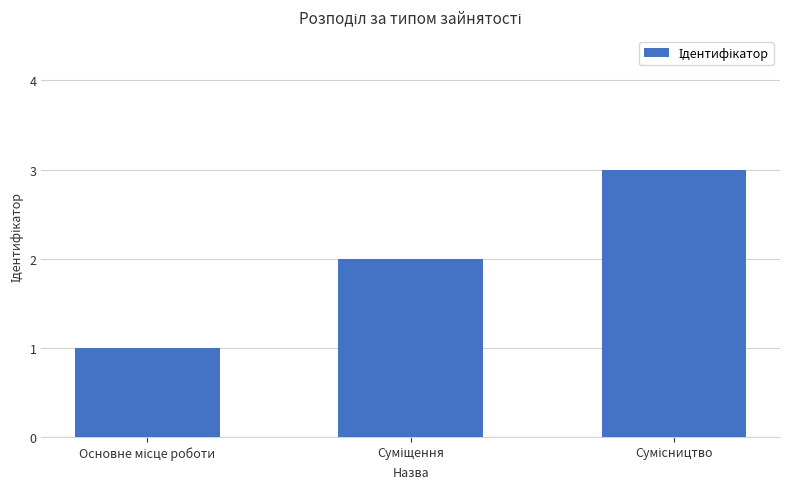

What is the value of the 3rd bar from the left?

3